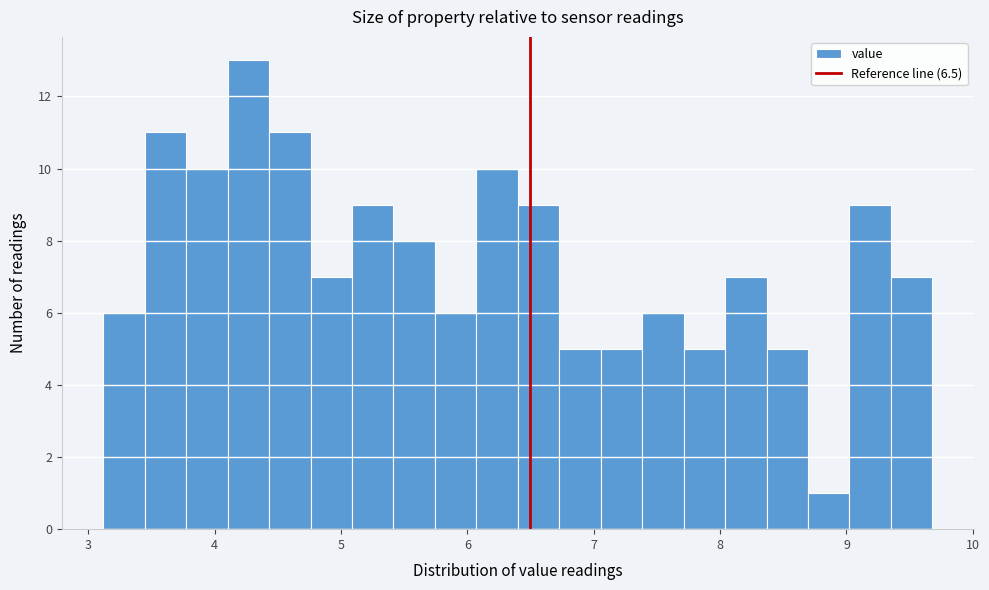

Read against the x-axis, roughly where is the centre of the tallest bar?

4.3